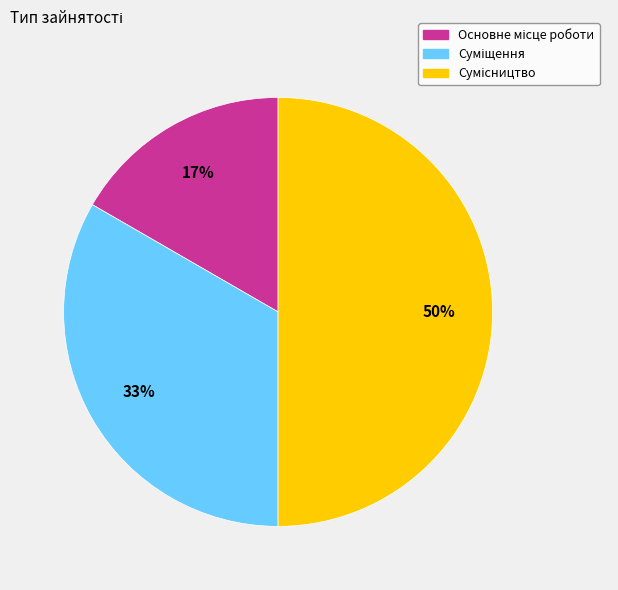

To the nearest percent, what is the difference between the largest and smallest slice percentages?

33%